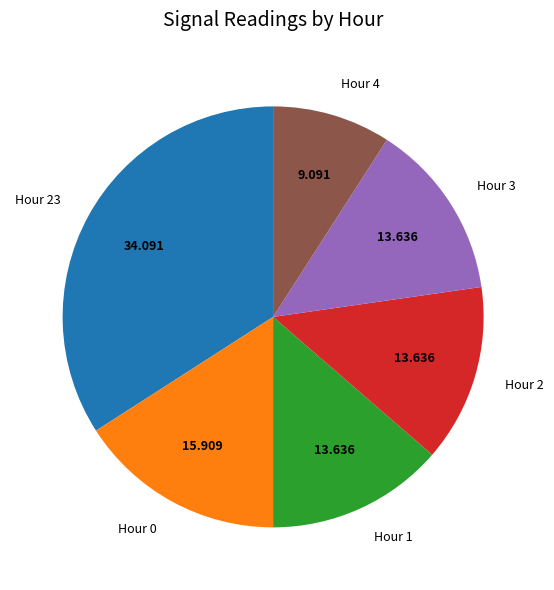

Combined, do Hour 1 and Hour 0 account for over 50%?

No